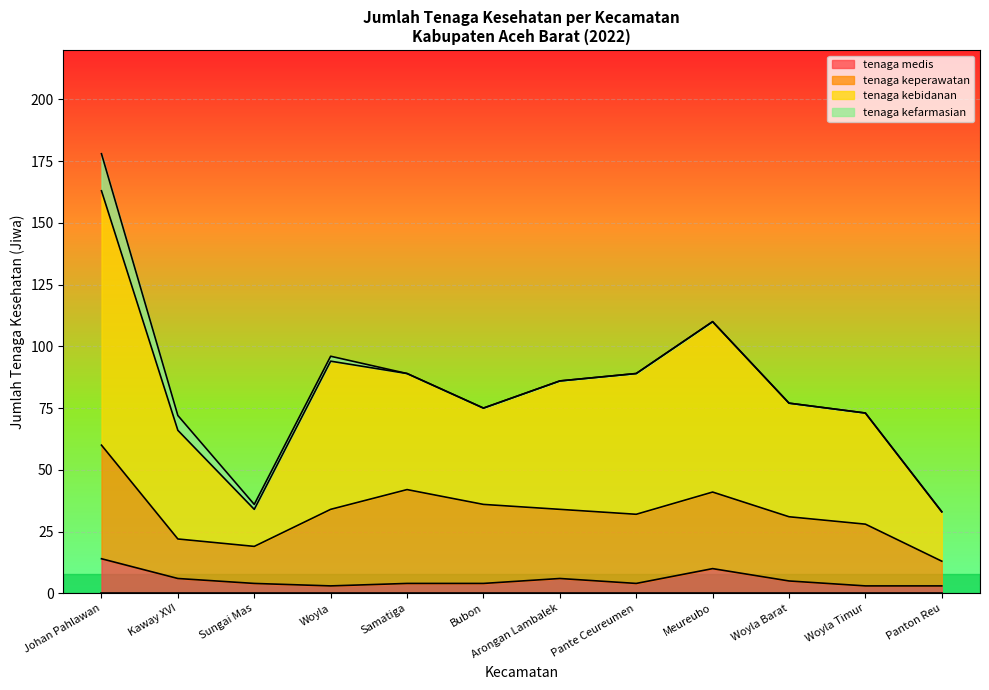

What is the label of the 12th point from the right?

Johan Pahlawan